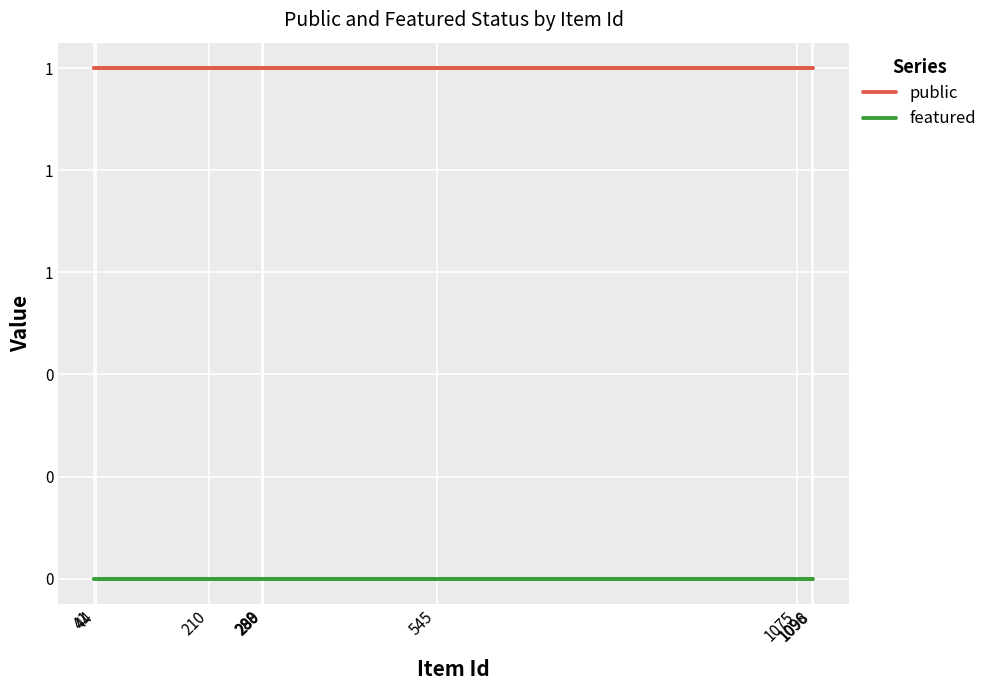

Reading left to right, list all the values displayed in this chart.

public: 1	1	1	1	1	1	1	1	1	1
featured: 0	0	0	0	0	0	0	0	0	0